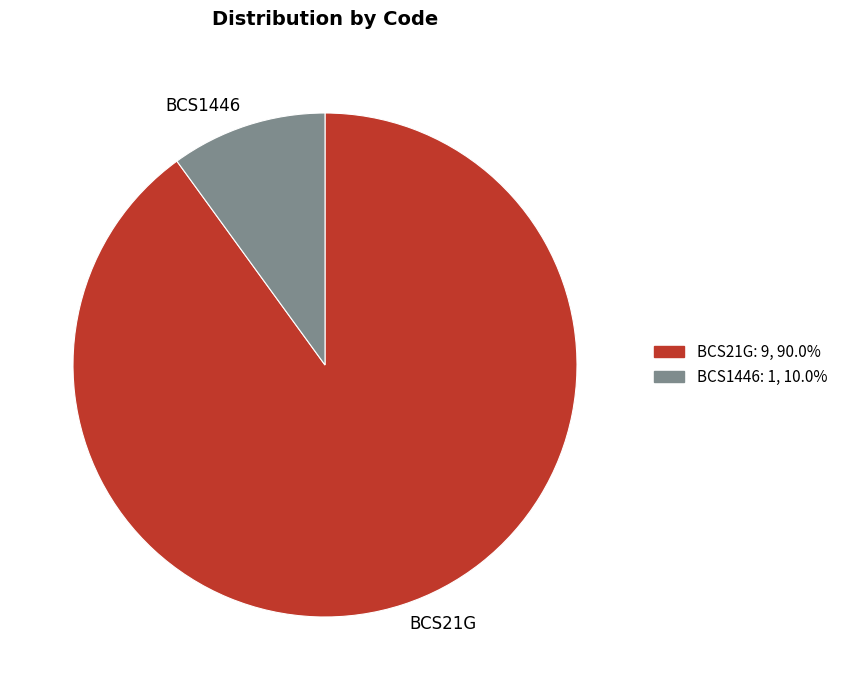

Approximately how many times larger is the value at BCS21G compared to BCS1446?

9.0